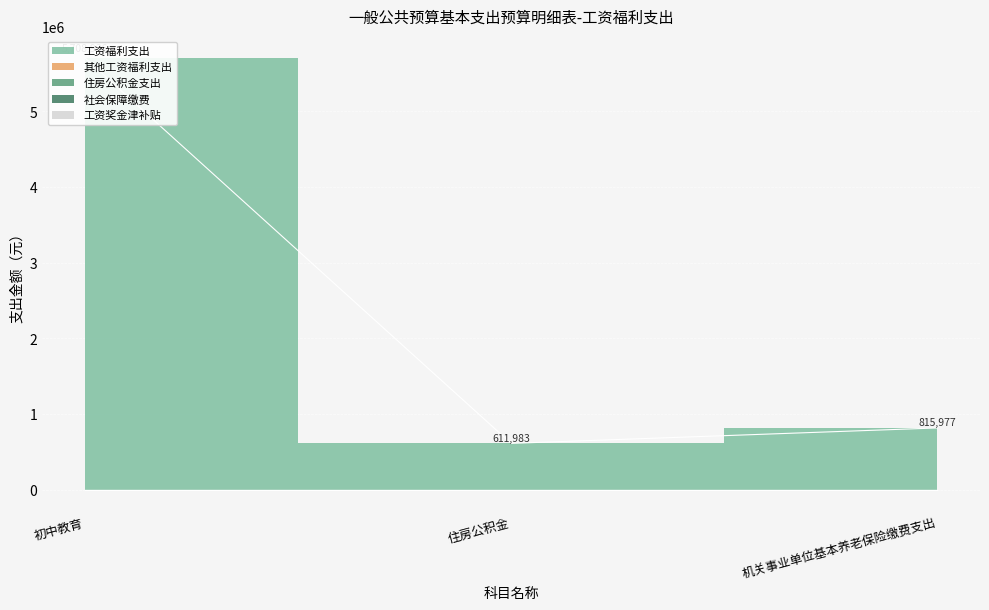

Is it true that 社会保障缴费 equals 0.0 at 机关事业单位基本养老保险缴费支出?

True